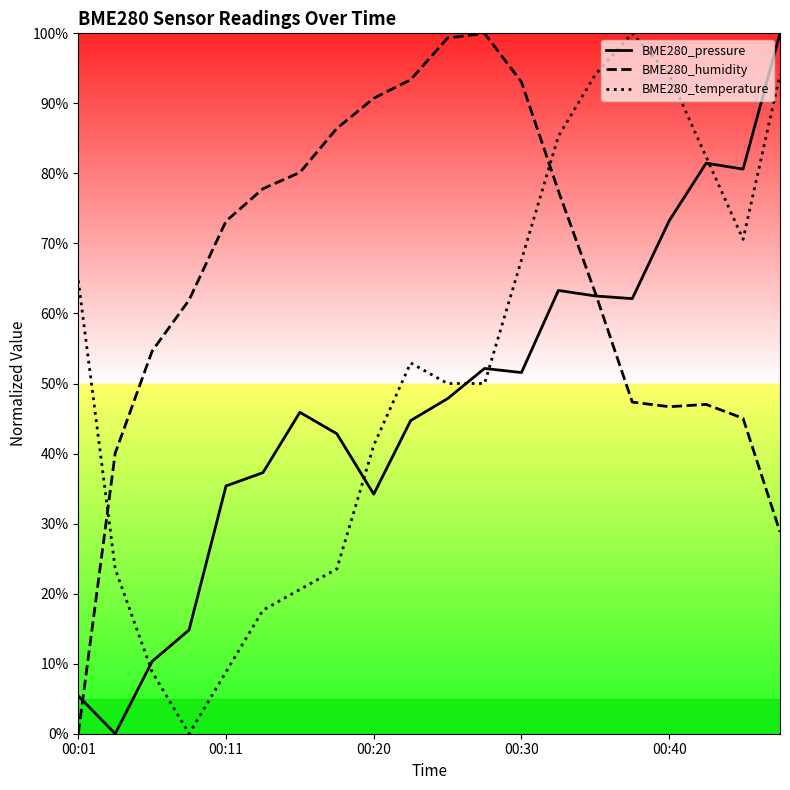

What is the spread (max minus min) of values at 00:11?

64.4